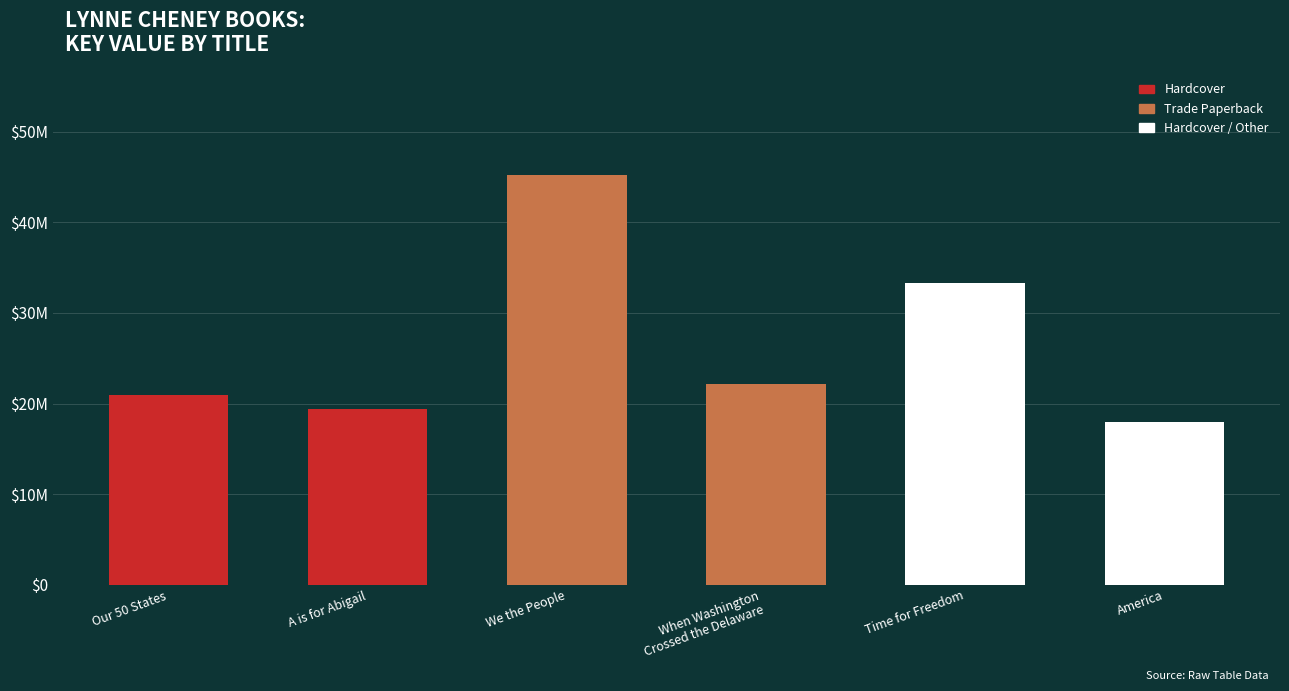

Are the bars horizontal?

No